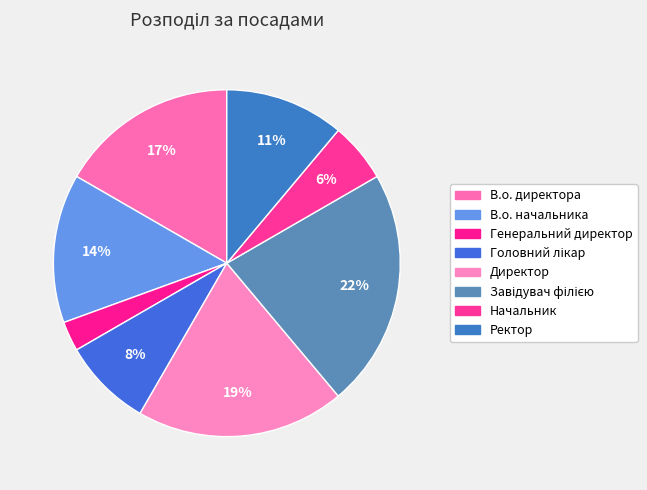

Between В.о. директора and Головний лікар, which is larger?

В.о. директора